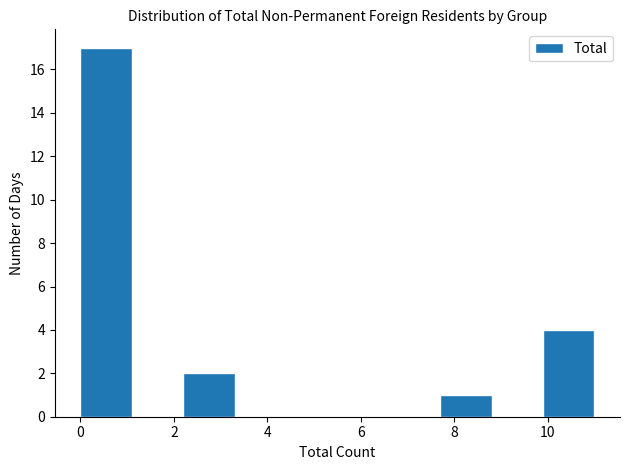

What is the height of the bar covering 9.9 to 11.0 on the x-axis? Neither the bar edges nor the heights are printed on the chart, so give them approximately, as read against the axes.

4